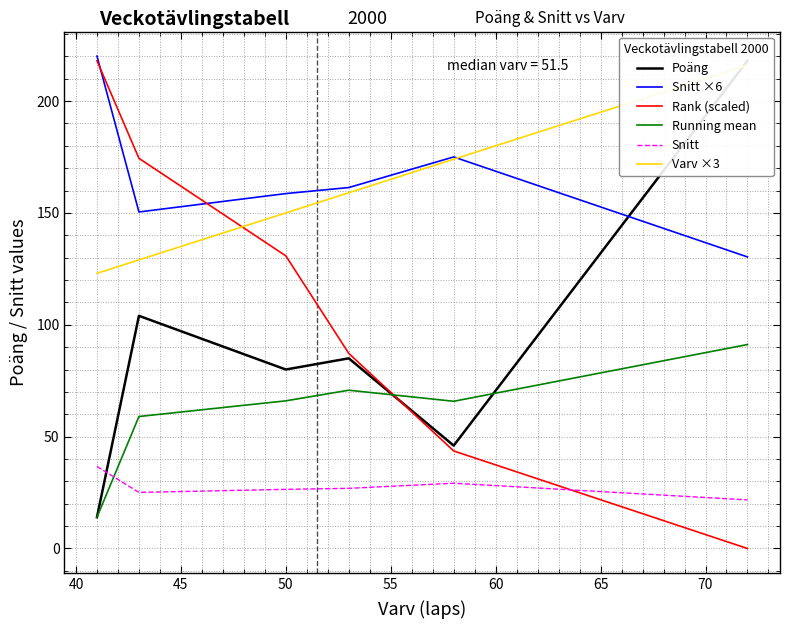

True or false: Snitt ×6 and Snitt cross at least once.

False